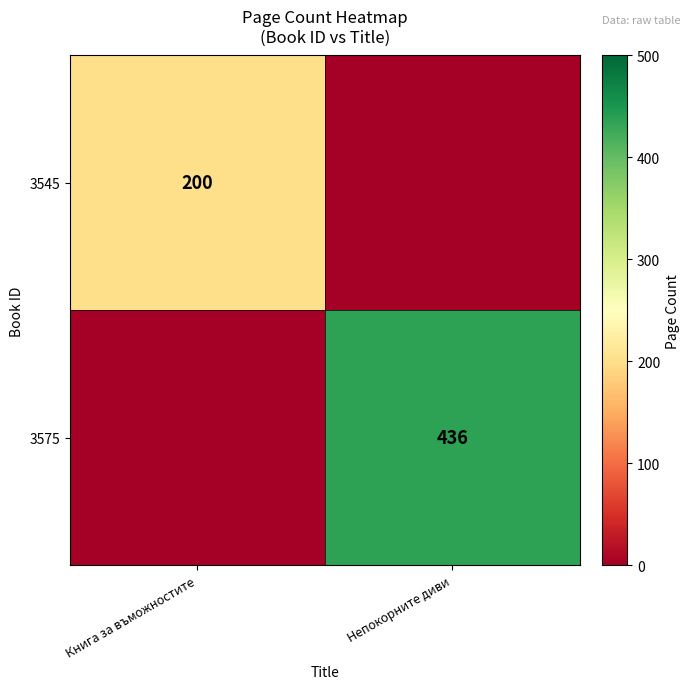

Is it true that 3575 equals 199 at Непокорните диви?

False